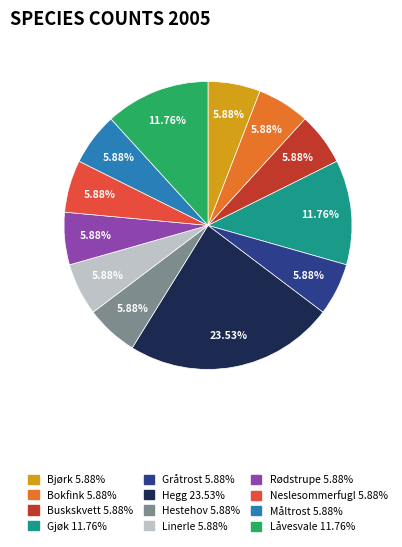

To the nearest percent, what is the combined percentage of Hegg and Gråtrost?

29%